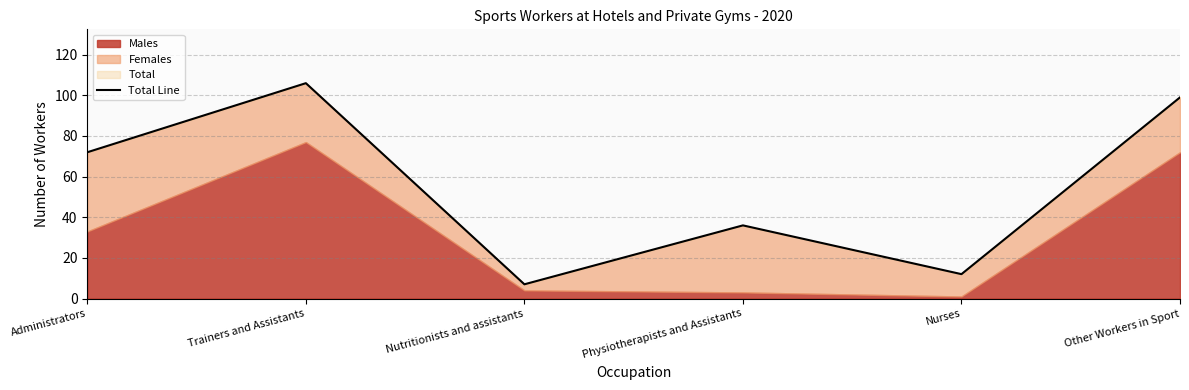

What position from the left is Nutritionists and assistants?

3